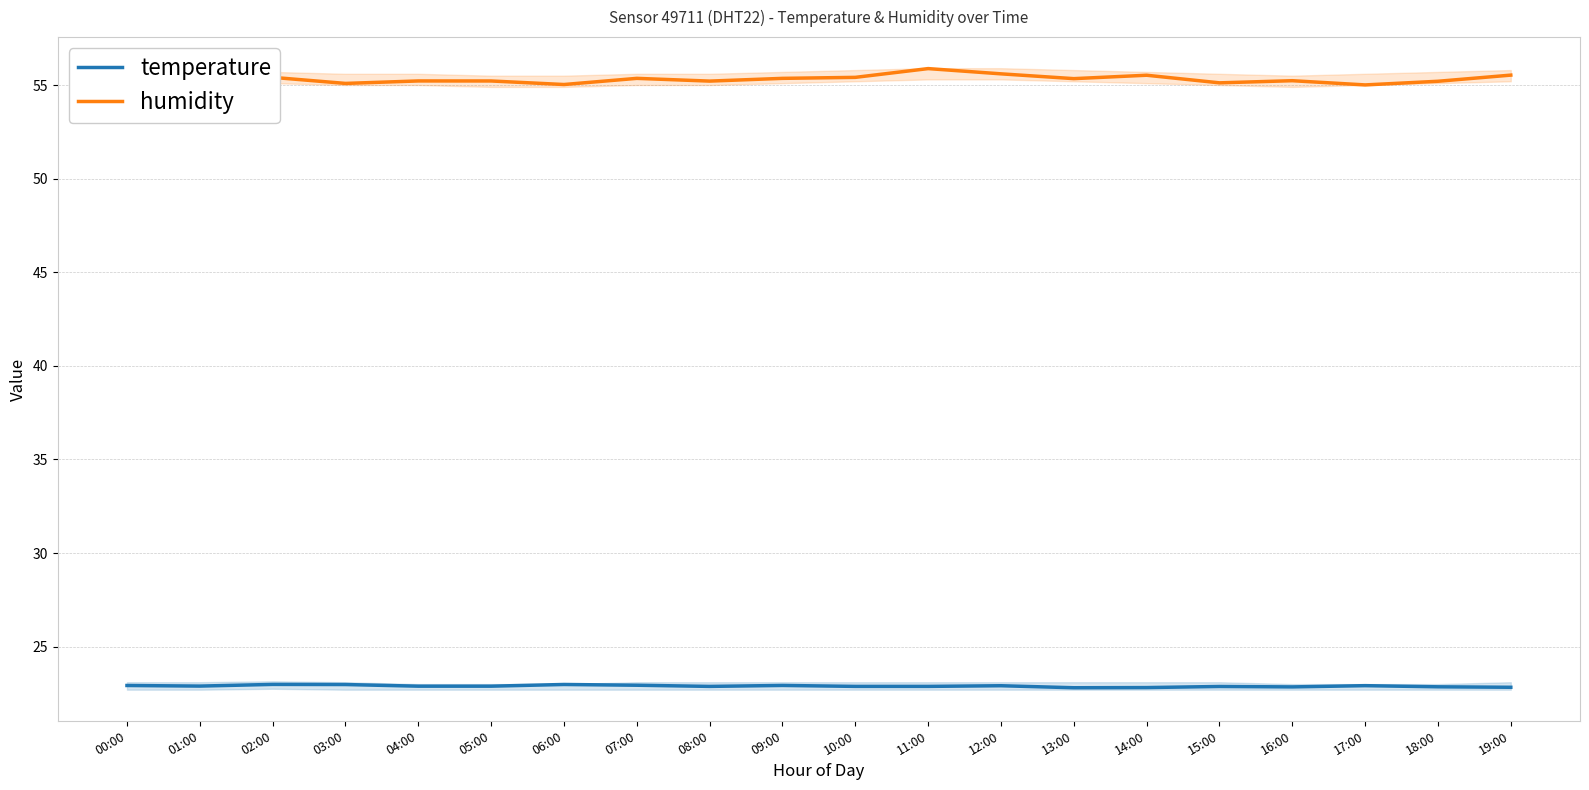

Reading left to right, list all the values displayed in this chart.

temperature: 00:00=22.9	01:00=22.9	02:00=23.0	03:00=23.0	04:00=22.9	05:00=22.9	06:00=23.0	07:00=22.9	08:00=22.9	09:00=22.9	10:00=22.9	11:00=22.9	12:00=22.9	13:00=22.8	14:00=22.8	15:00=22.9	16:00=22.8	17:00=22.9	18:00=22.9	19:00=22.8
humidity: 00:00=55.7	01:00=55.5	02:00=55.4	03:00=55.1	04:00=55.2	05:00=55.2	06:00=55.0	07:00=55.4	08:00=55.2	09:00=55.4	10:00=55.4	11:00=55.9	12:00=55.6	13:00=55.3	14:00=55.5	15:00=55.1	16:00=55.2	17:00=55.0	18:00=55.2	19:00=55.5